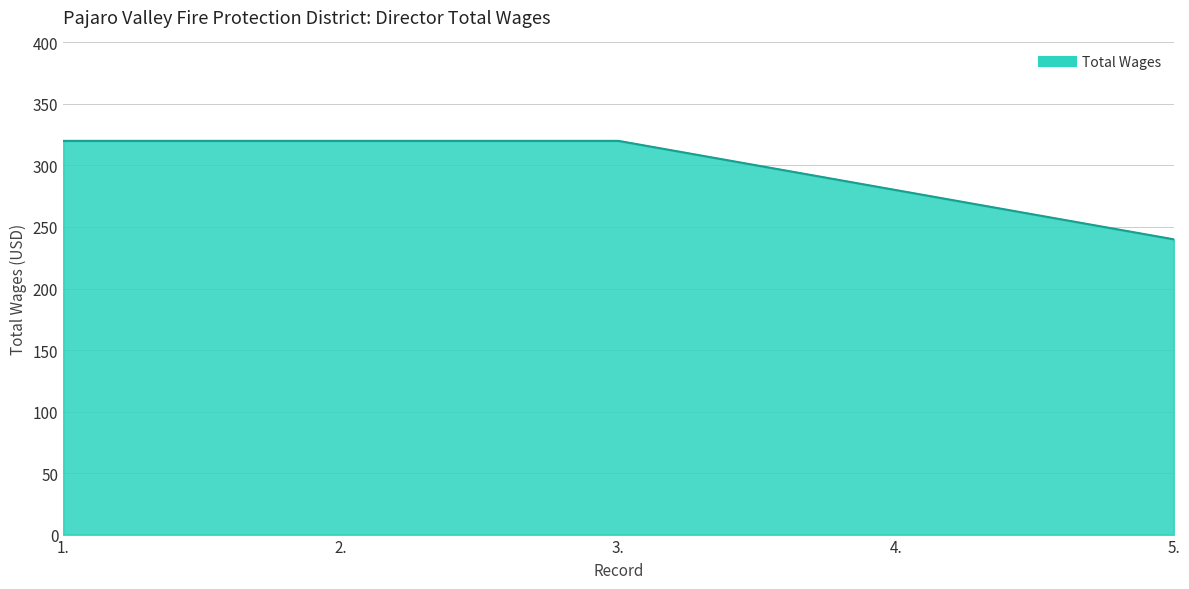

The value at 2. is 425. True or false?

False